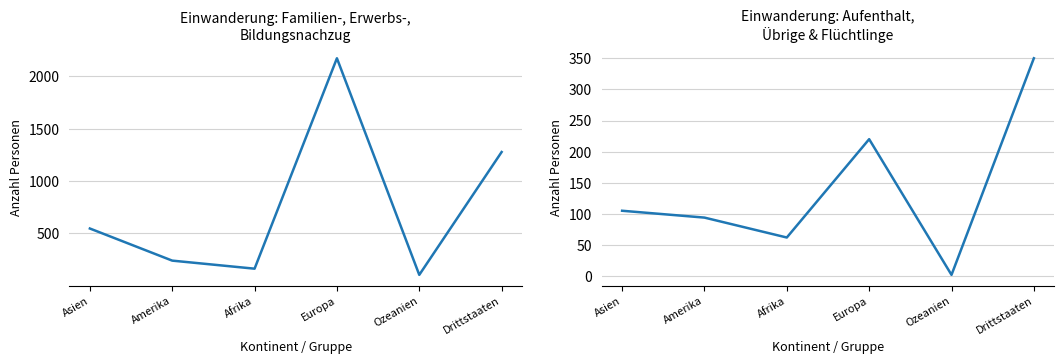

At which label does Familien-/Erwerbs-/Bildungs-nachzug first exceed 547?

Europa